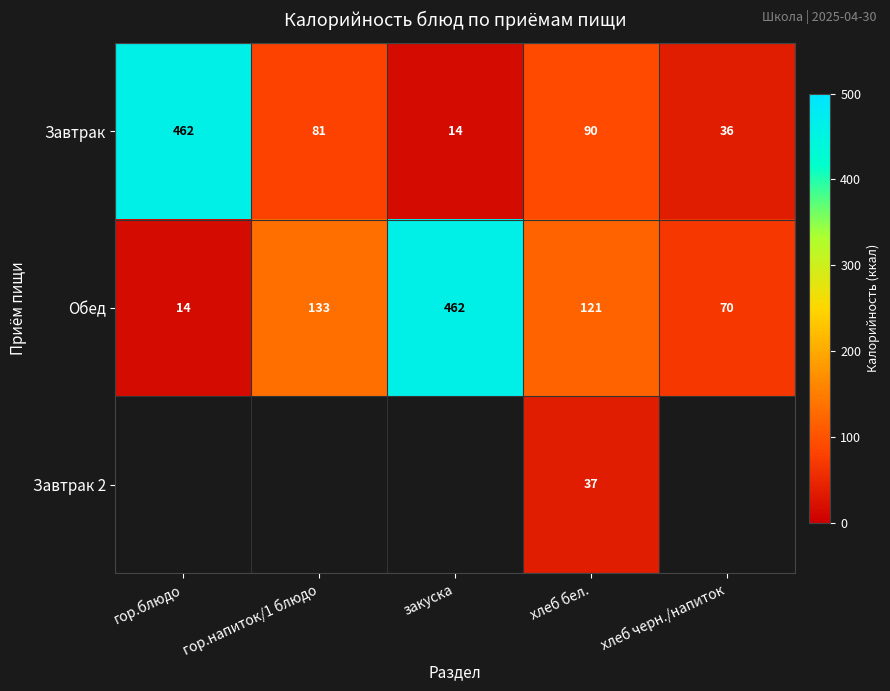

Which label corresponds to the largest value in the chart?

гор.блюдо